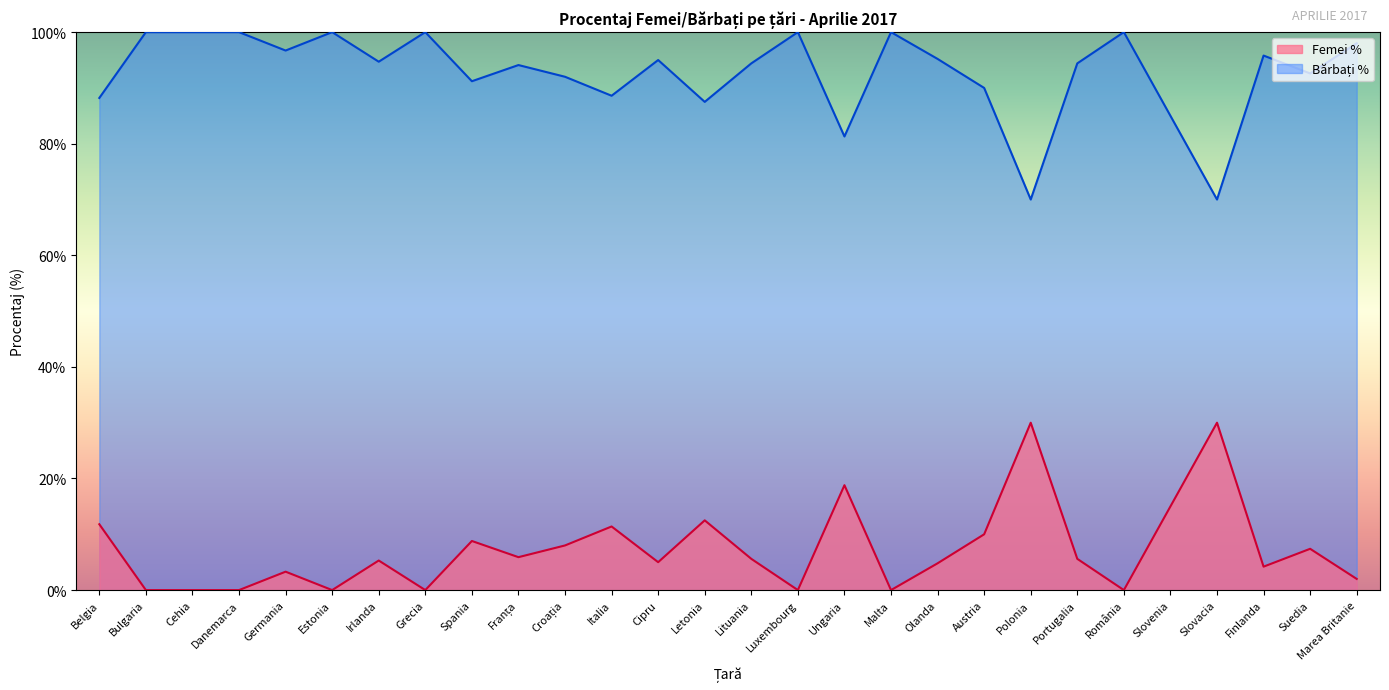

Which series has the largest total across all categories?

Bărbați %